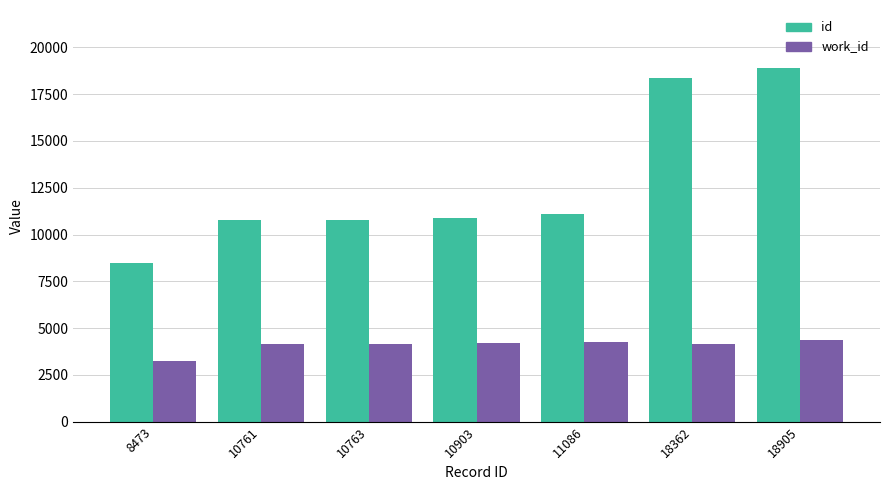

The id series shows 18905 at 18905. True or false?

True